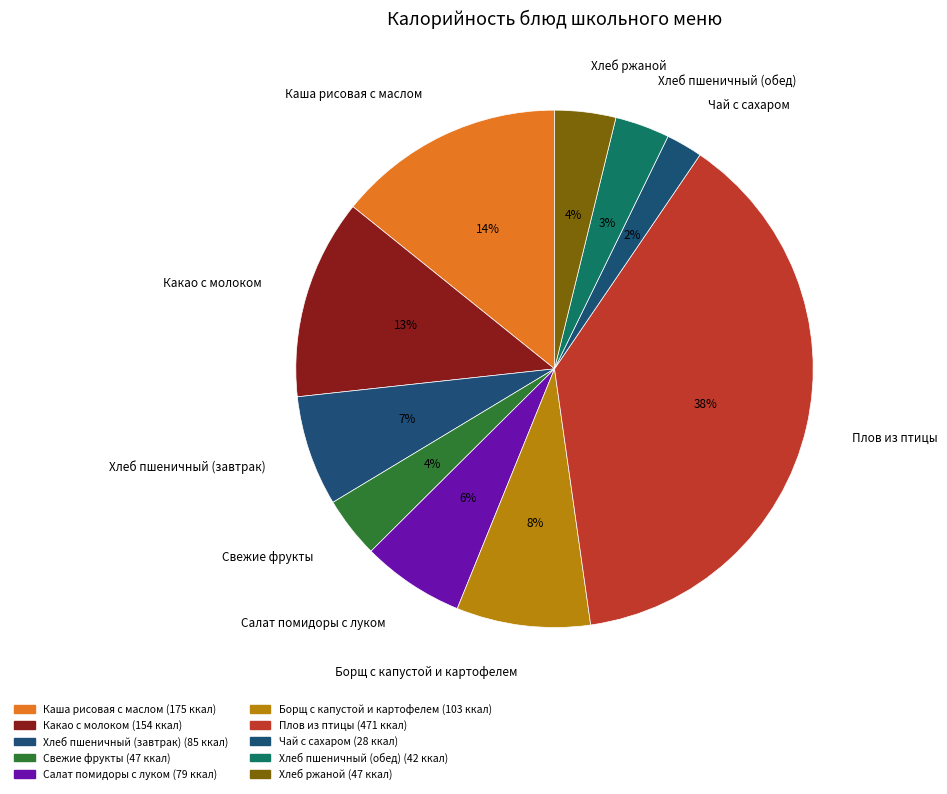

What percentage is the Плов из птицы slice, to the nearest percent?

38%